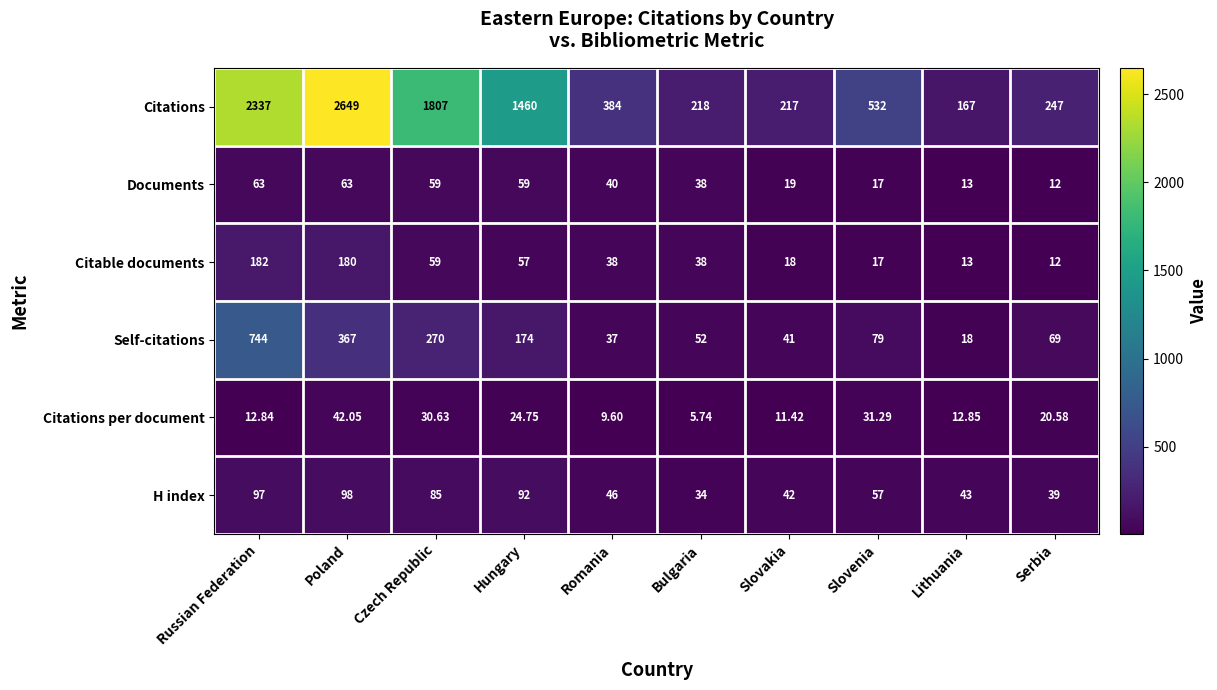

Where is Citations per document nearest to the value 23?

Hungary